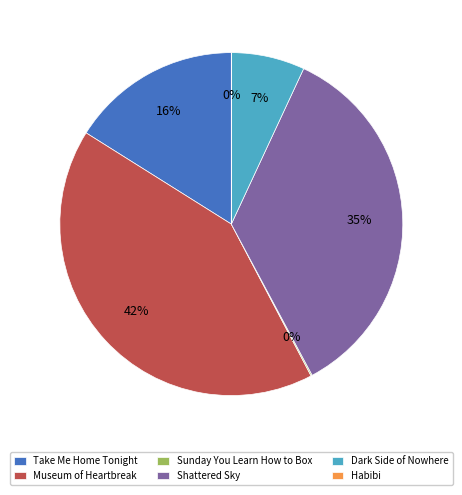

The Shattered Sky slice represents 35% of the pie. True or false?

True